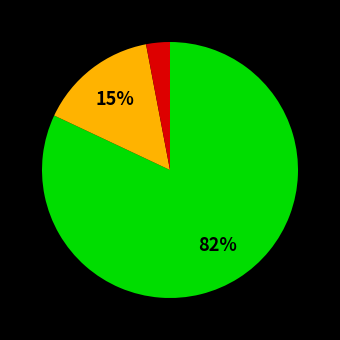

To the nearest percent, what is the average slice percentage?

33%